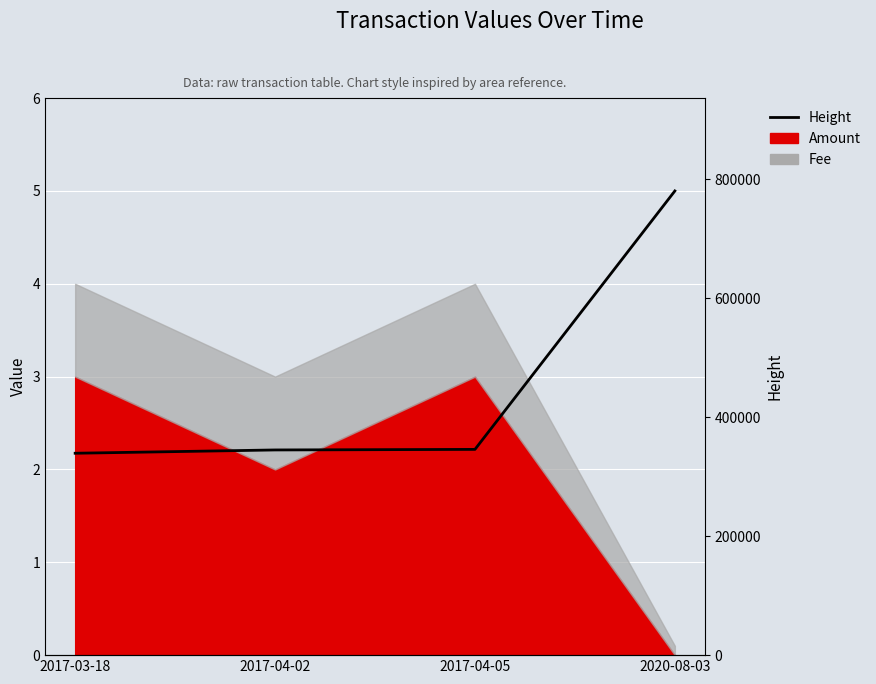

List the labels in order of value, smallest first.

2017-03-18, 2017-04-02, 2017-04-05, 2020-08-03